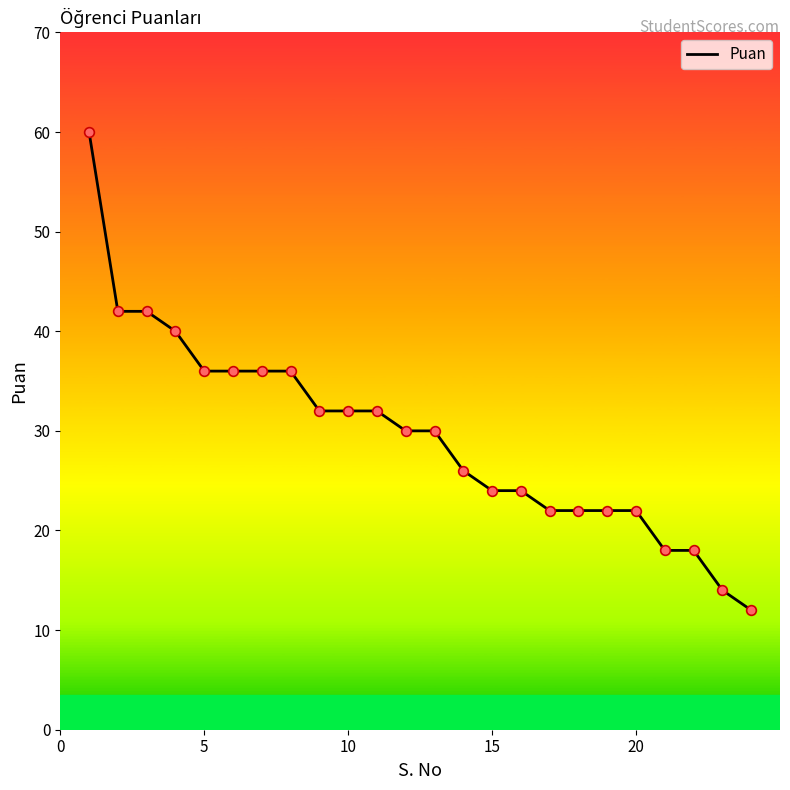

What is the minimum value shown in the chart?

12